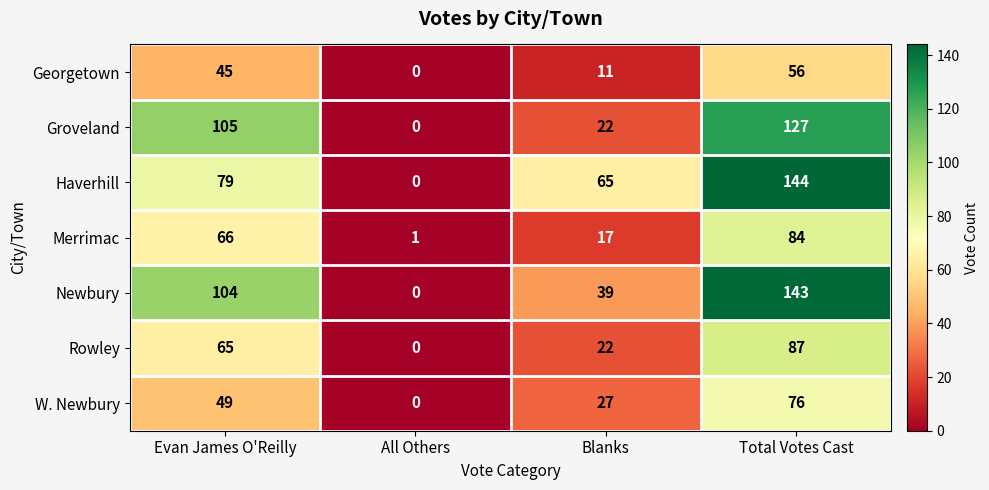

Which category has the lowest value across all series?

All Others